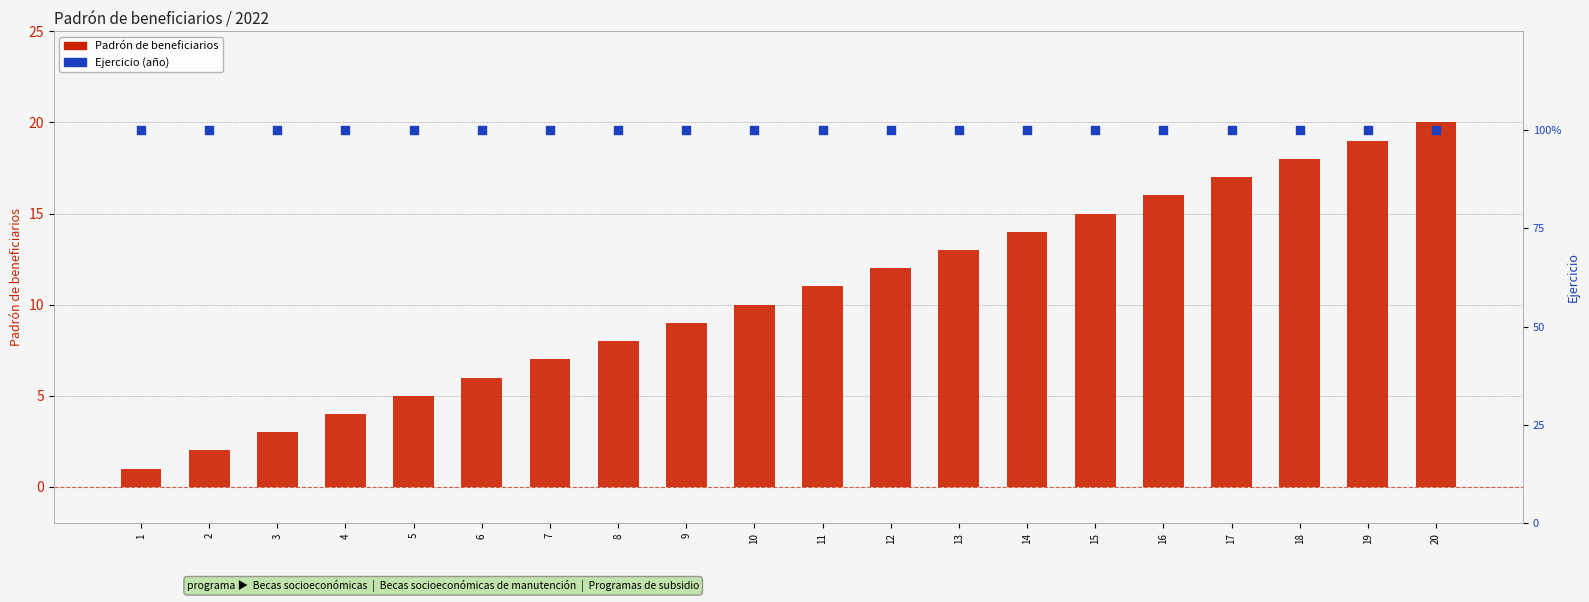

Which series has the largest Y range (max minus min)?

Padrón de beneficiarios